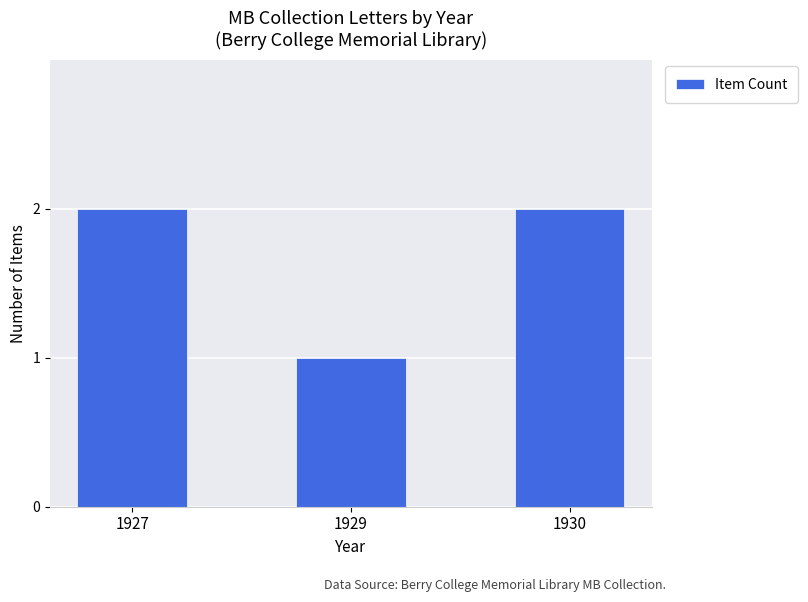

What is the ratio of the value at 1927 to the value at 1929?

2.0